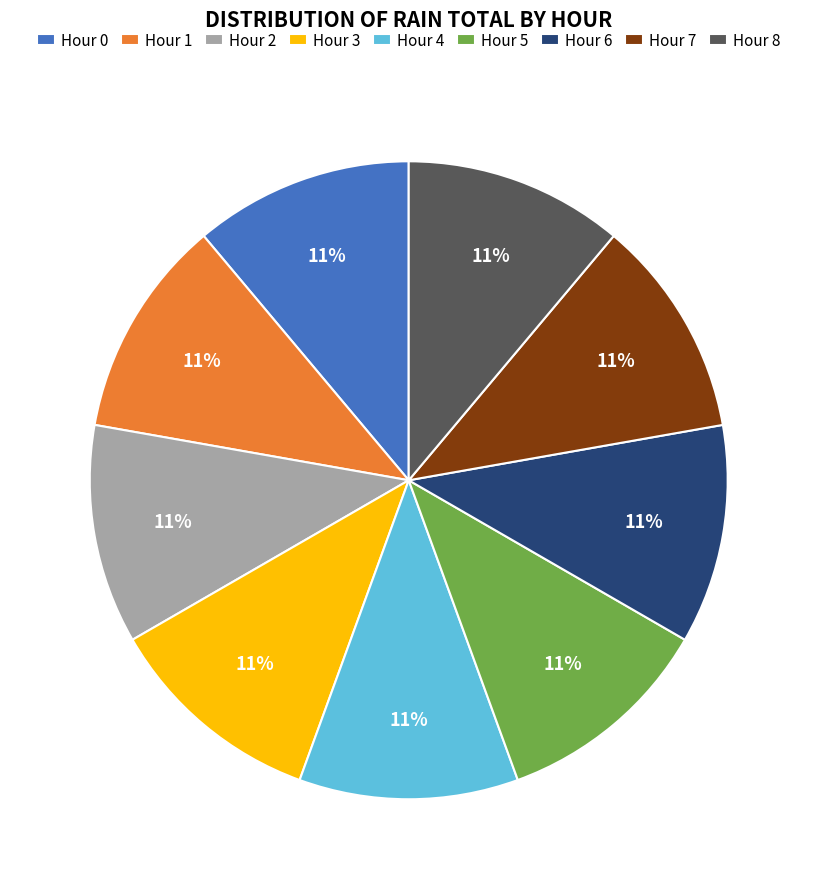

Approximately how many times larger is the value at Hour 0 compared to Hour 5?

1.0